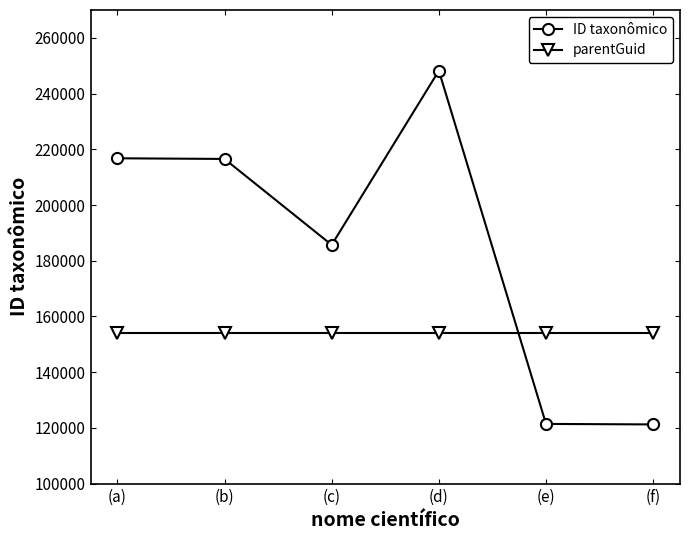

What are all the series names shown in the legend?

ID taxonômico, parentGuid